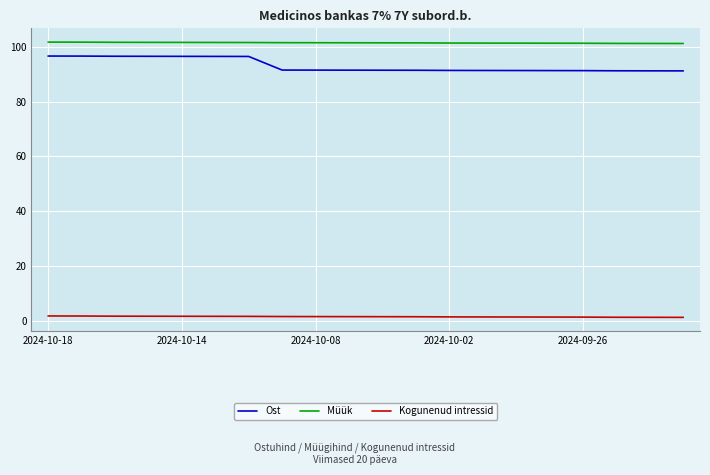

Which series has the largest total across all categories?

Müük